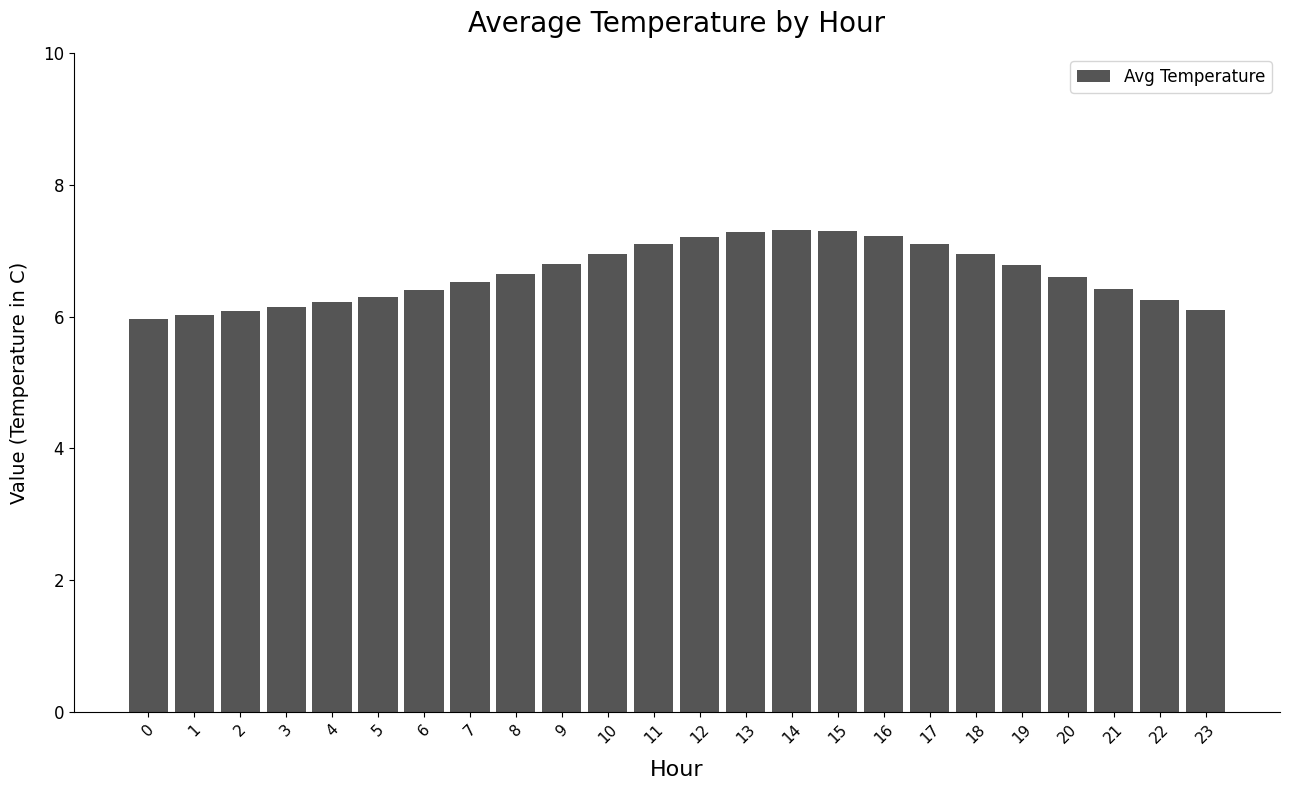

Approximately how many times larger is the value at 21 compared to 19?

0.9